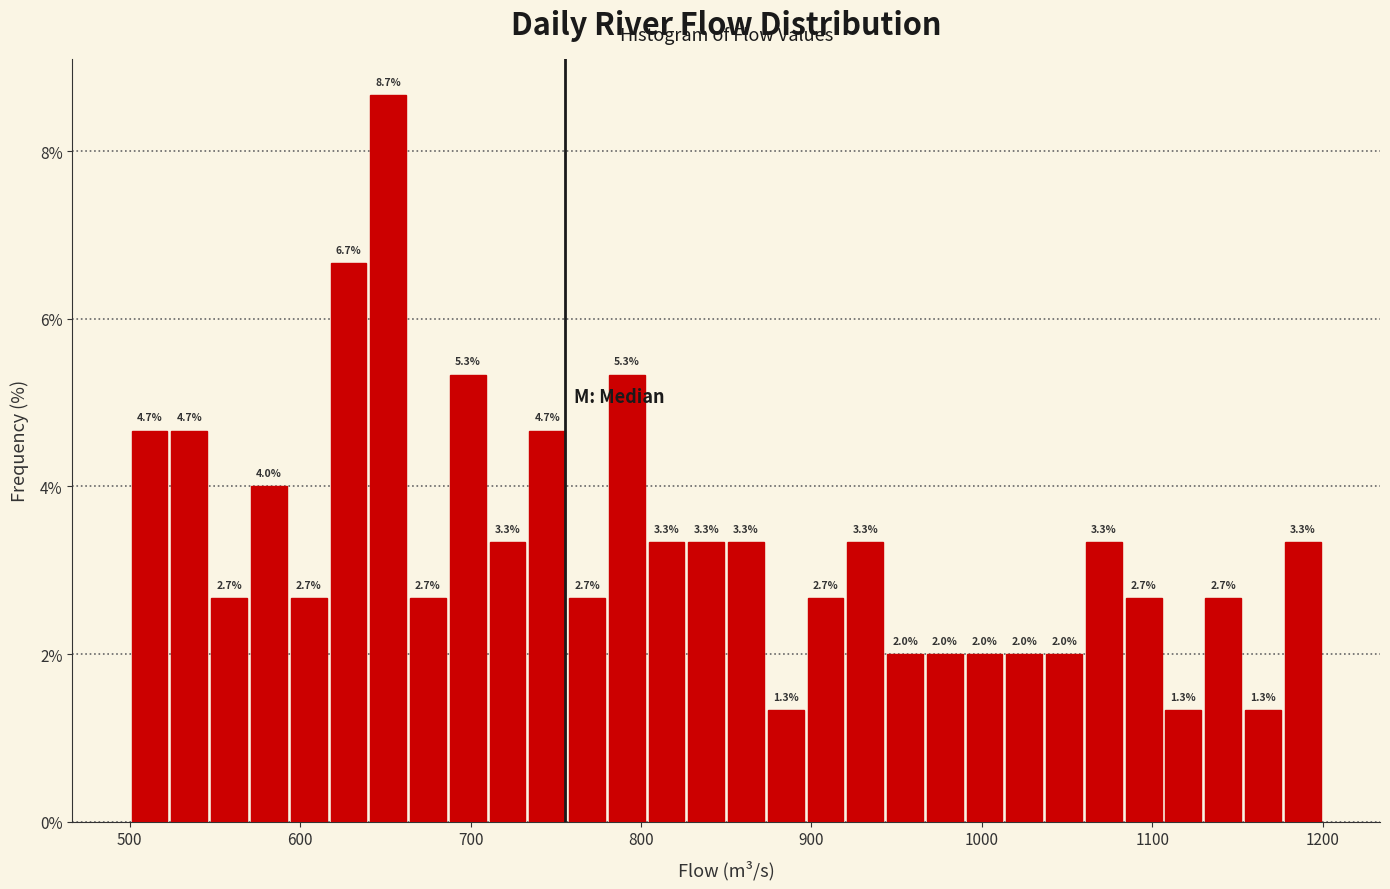

Read against the x-axis, roughly where is the centre of the tallest bar?

650